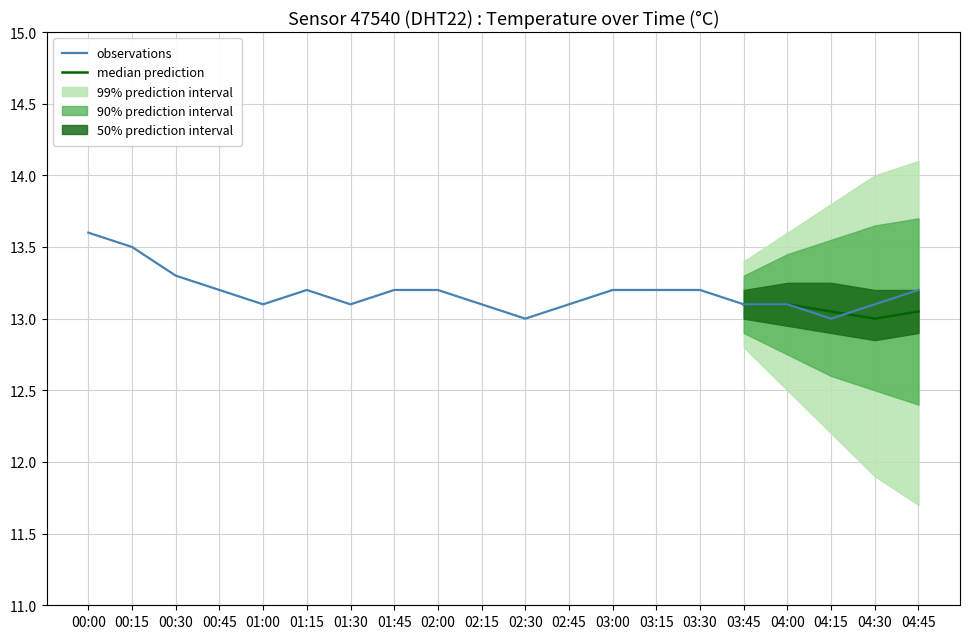

Reading right to left, what are all the values shown in this chart?

04:45=13.2	04:30=13.1	04:15=13.0	04:00=13.1	03:45=13.1	03:30=13.2	03:15=13.2	03:00=13.2	02:45=13.1	02:30=13.0	02:15=13.1	02:00=13.2	01:45=13.2	01:30=13.1	01:15=13.2	01:00=13.1	00:45=13.2	00:30=13.3	00:15=13.5	00:00=13.6